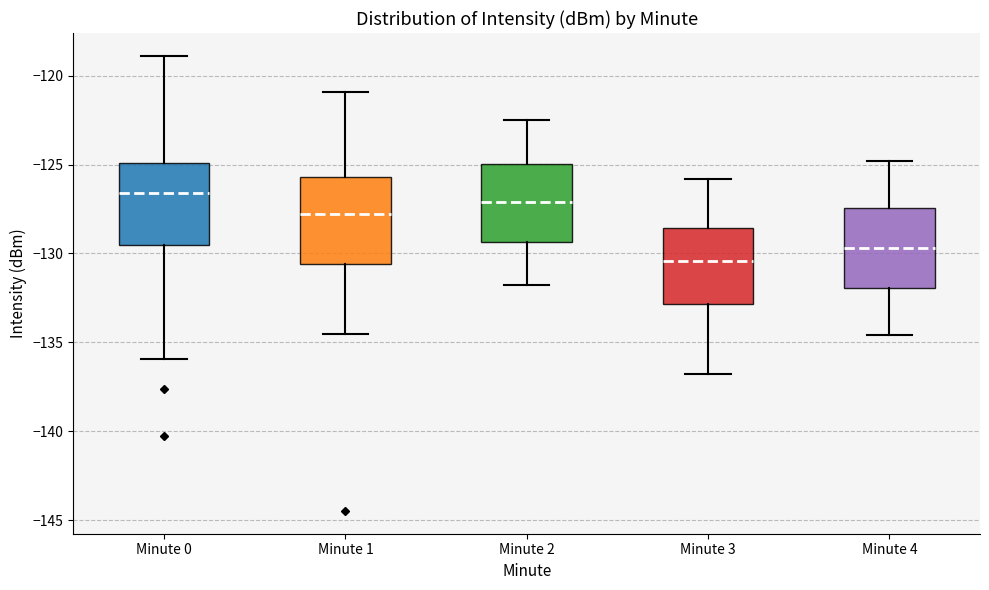

Where does the upper whisker of the box for Minute 0 end on the y-axis? The values are not printed on the chart, so give them approximately, as read against the axis.

-119.0